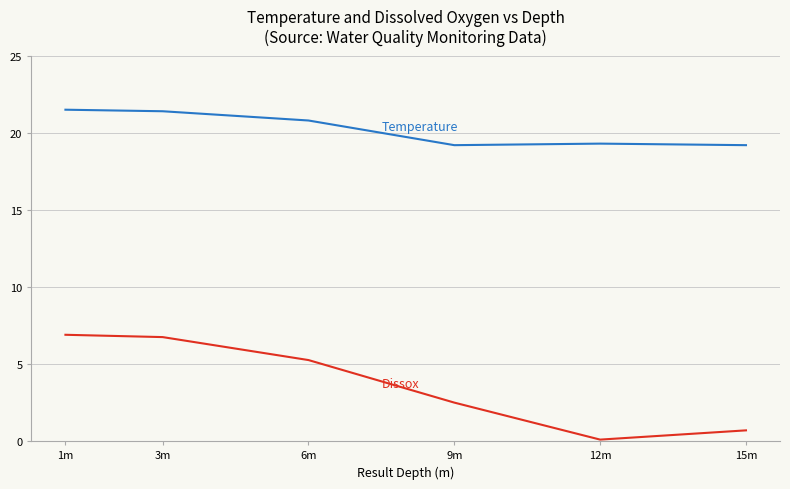

What is the total value across all series at 1m?

28.4